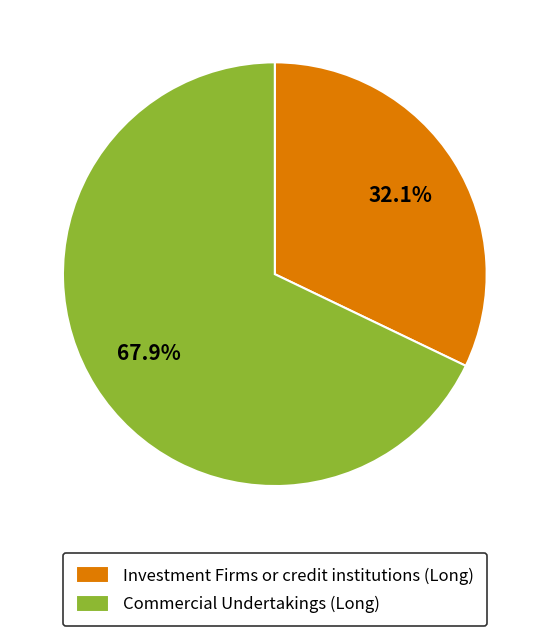

Which slice is the smallest?

Investment Firms or credit institutions (Long)